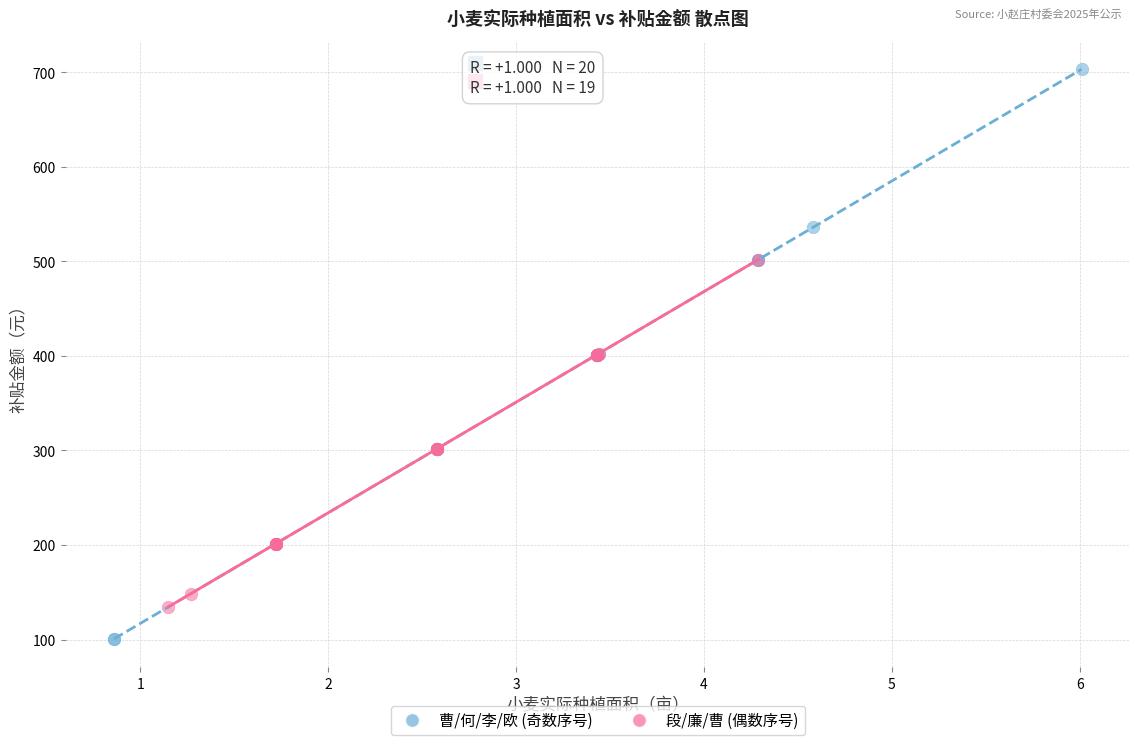

What are all the series names shown in the legend?

曹/何/李/欧 (奇数序号), 段/廉/曹 (偶数序号)